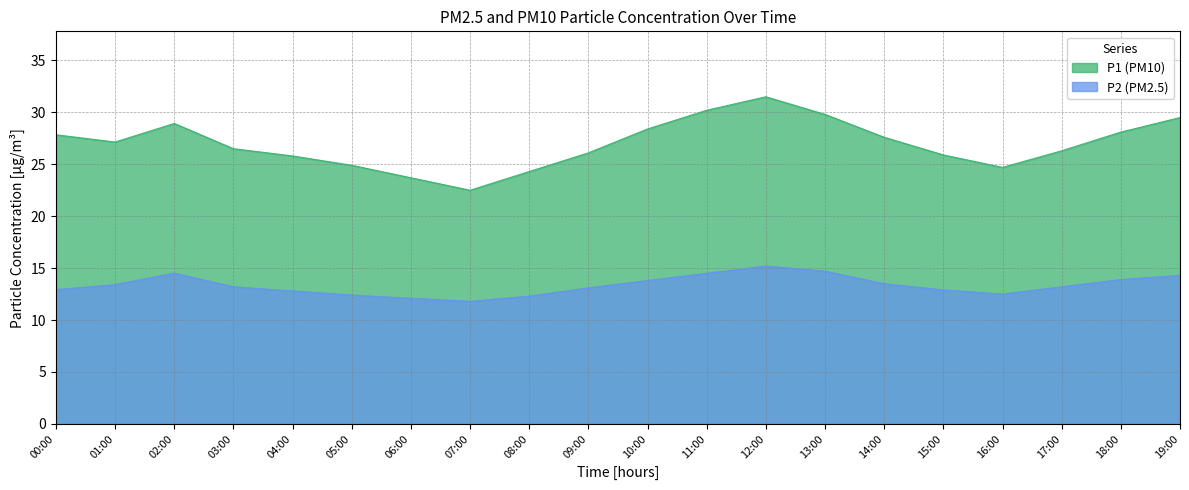

Where is P2 nearest to the value 13?

00:00